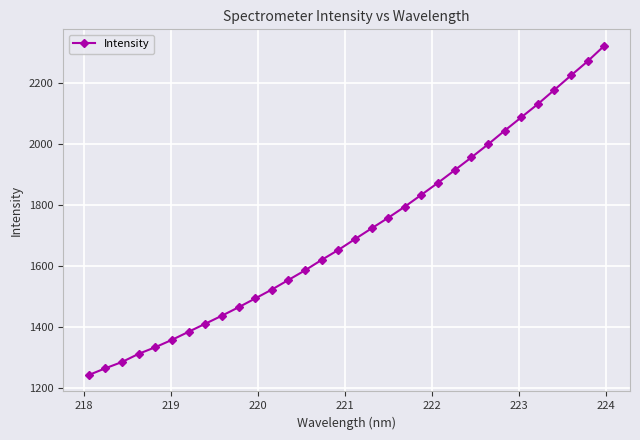

True or false: there are more than 2 points higher than both neighbors.

False